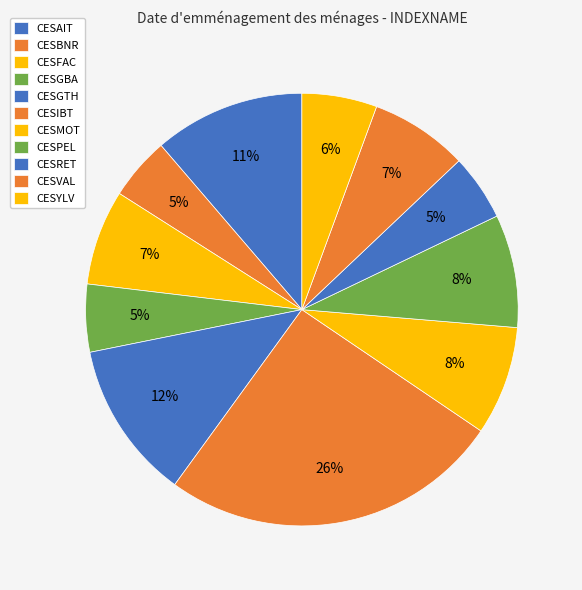

To the nearest percent, what is the combined percentage of CESIBT and CESVAL?

33%